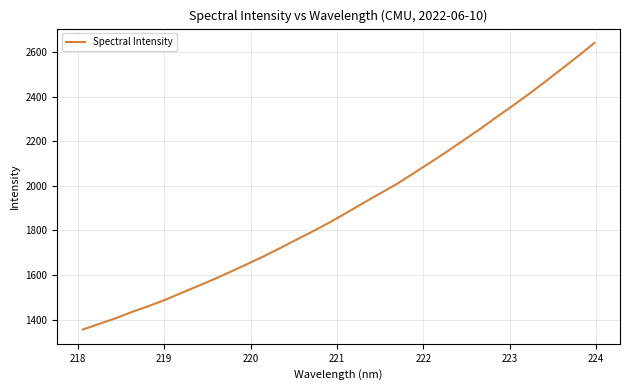

What is the minimum value shown in the chart?

1356.0